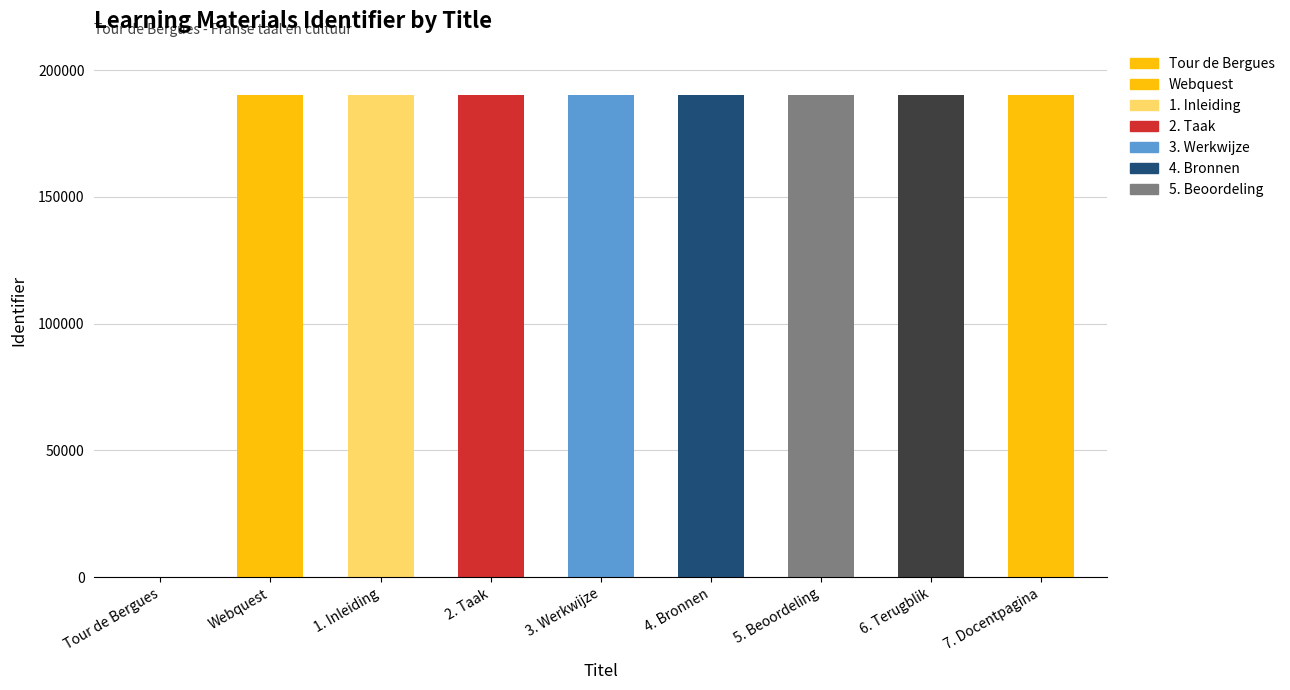

How many data points does each series have?

9